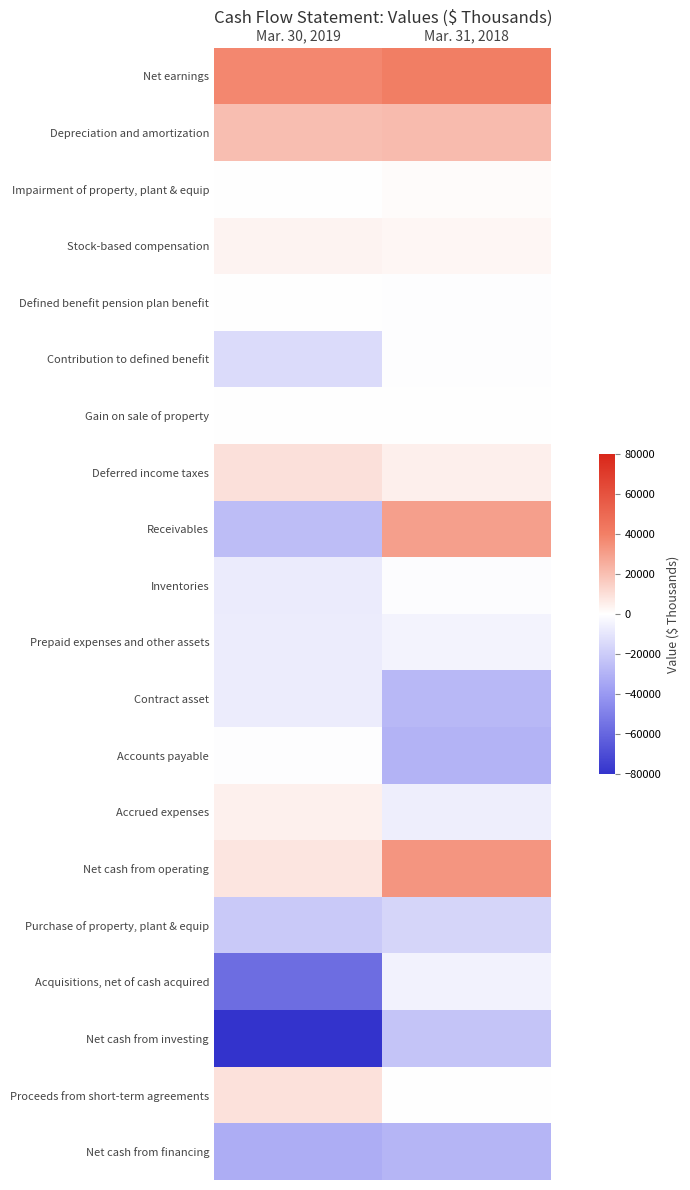

Rank the series at Mar. 31, 2018 from highest to lowest value.

Net earnings, Net cash from operating, Receivables, Depreciation and amortization, Deferred income taxes, Stock-based compensation, Impairment of property, plant & equip, Proceeds from short-term agreements, Gain on sale of property, Defined benefit pension plan benefit, Contribution to defined benefit, Inventories, Prepaid expenses and other assets, Acquisitions, net of cash acquired, Accrued expenses, Purchase of property, plant & equip, Net cash from investing, Contract asset, Net cash from financing, Accounts payable